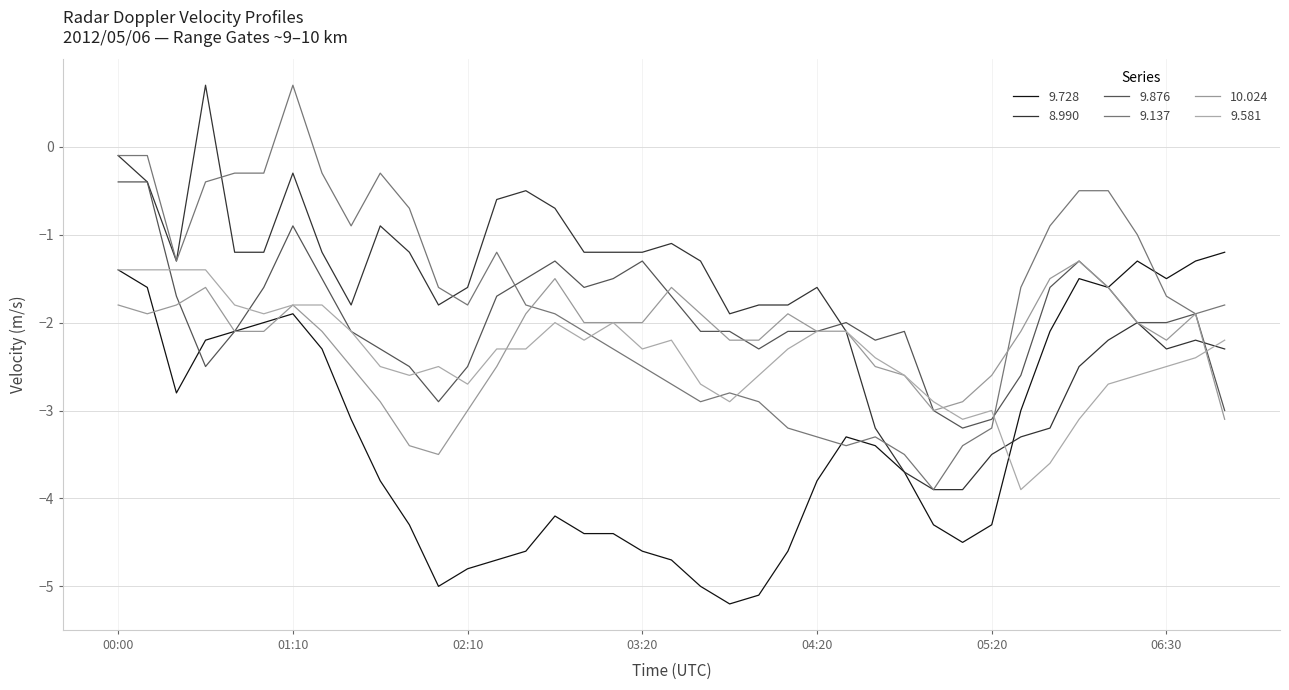

How many lines are shown in the chart?

6